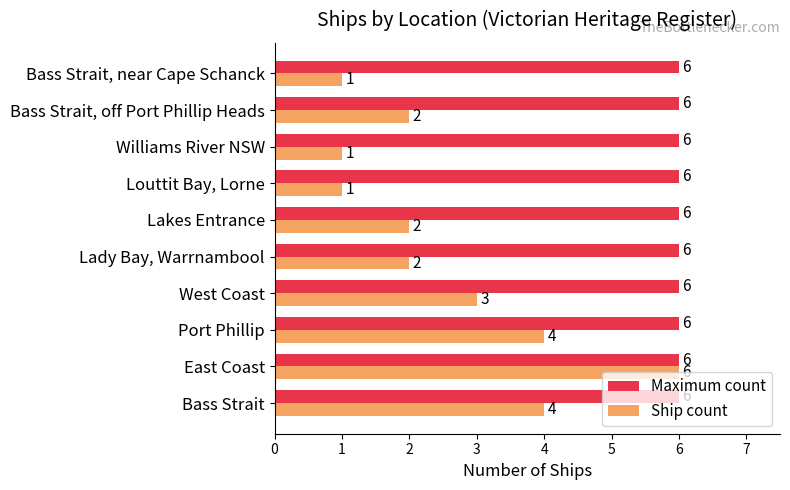

How many Ship count values are between 1 and 4?

9